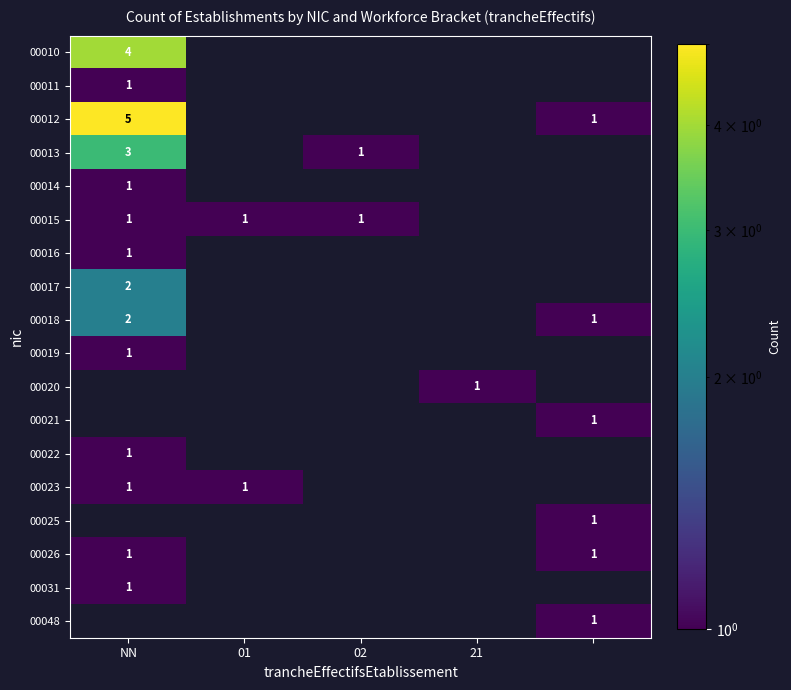

True or false: 00013 has a value of 5 at NN.

False